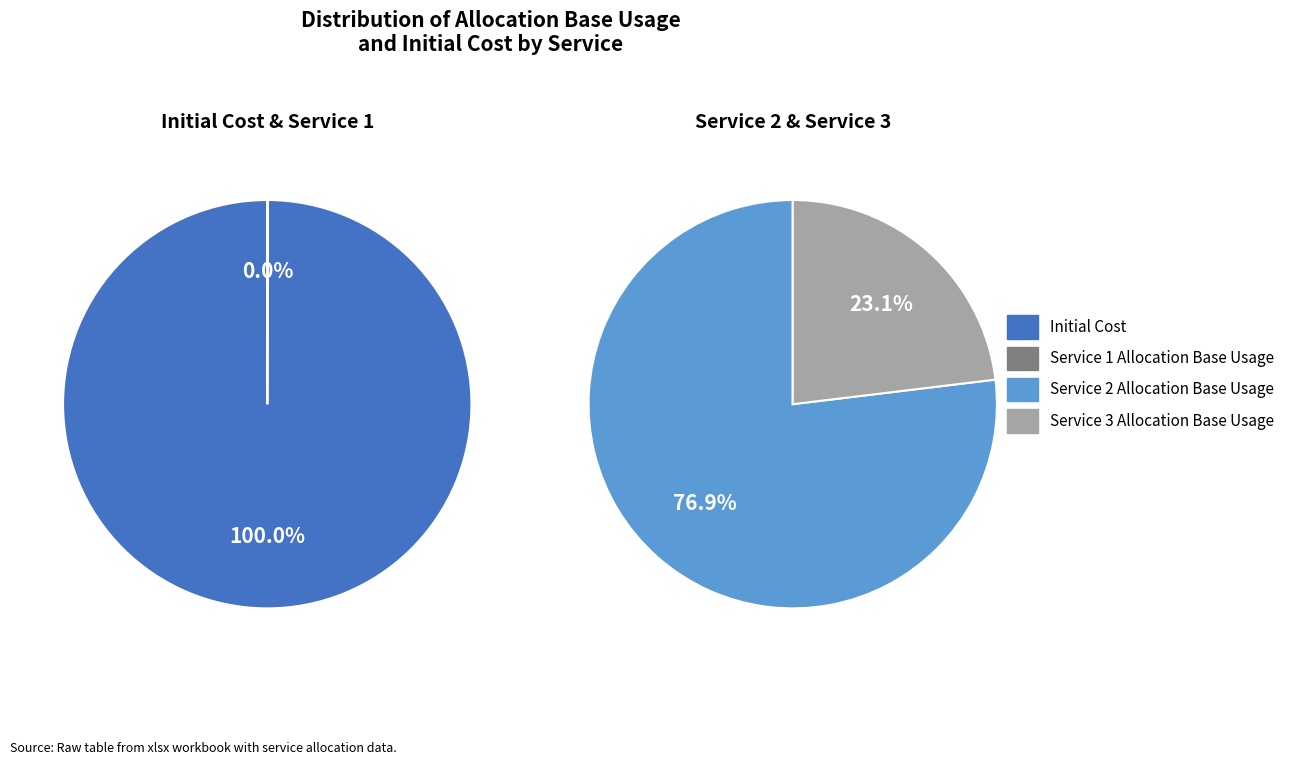

How many slices are in this pie chart?

4